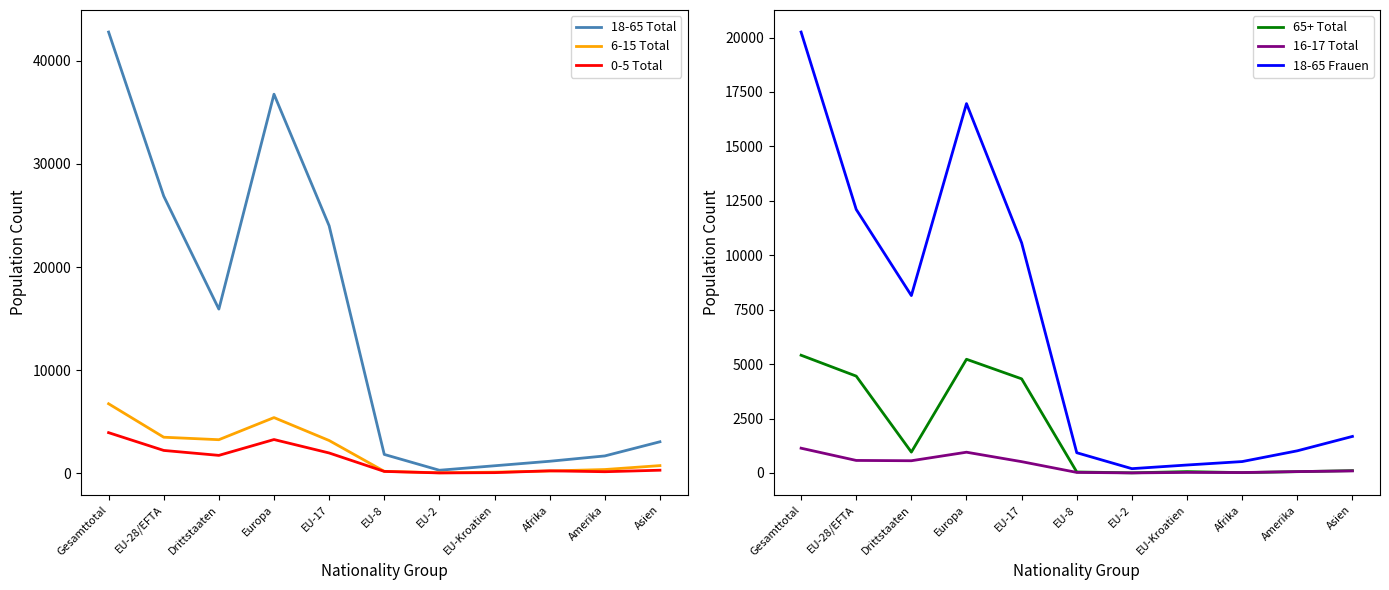

Rank the categories by 18-65 Total value from highest to lowest.

Gesamttotal, Europa, EU-28/EFTA, EU-17, Drittstaaten, Asien, EU-8, Amerika, Afrika, EU-Kroatien, EU-2